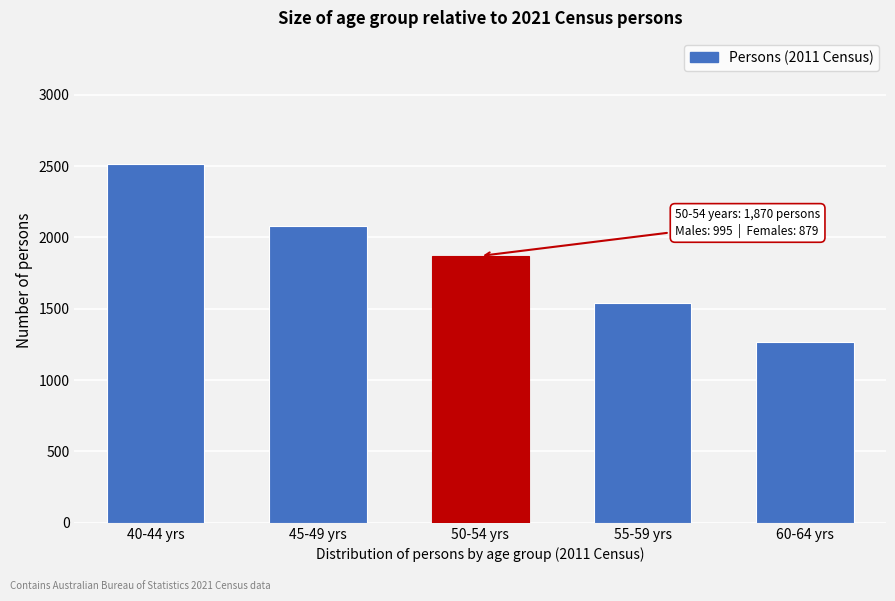

Reading left to right, list all the values displayed in this chart.

40-44 yrs=2517	45-49 yrs=2081	50-54 yrs=1870	55-59 yrs=1540	60-64 yrs=1265